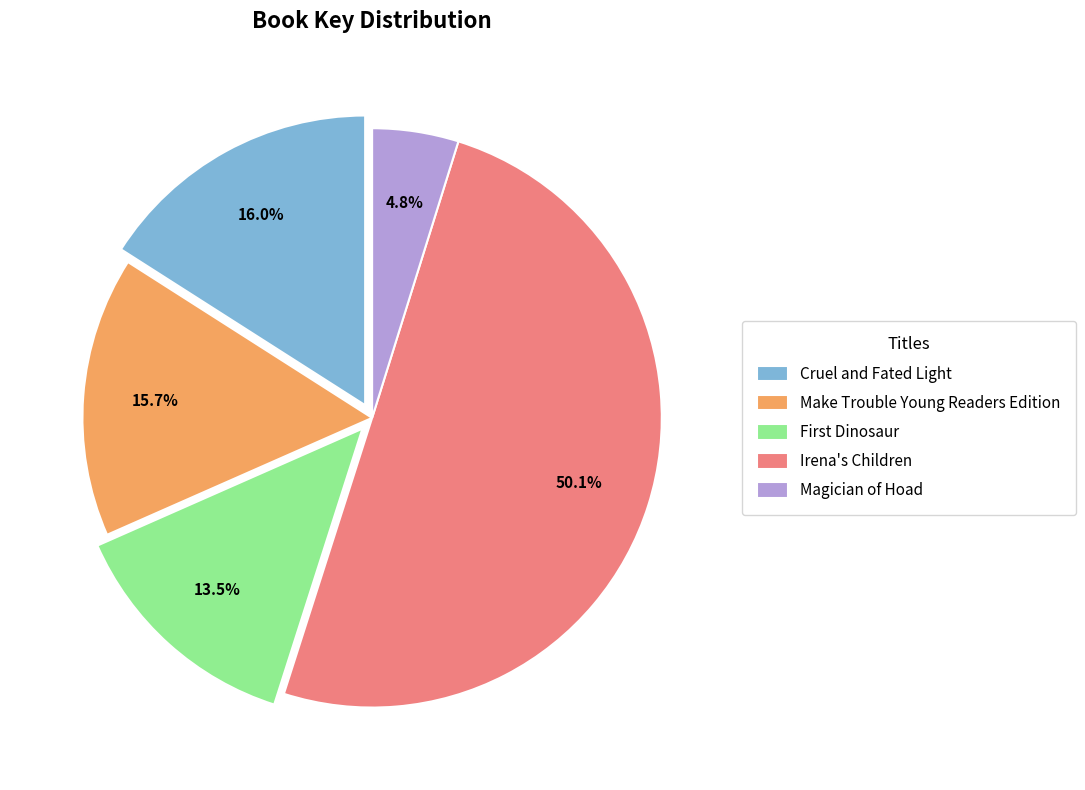

To the nearest percent, what portion does Make Trouble Young Readers Edition represent?

16%